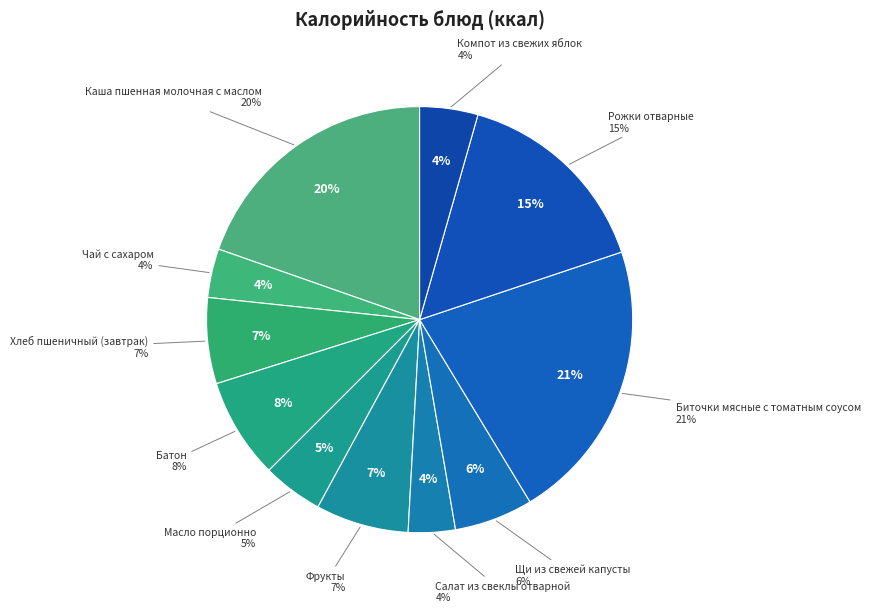

What is the change in value from Щи из свежей капусты to Биточки мясные с томатным соусом?

+223.3